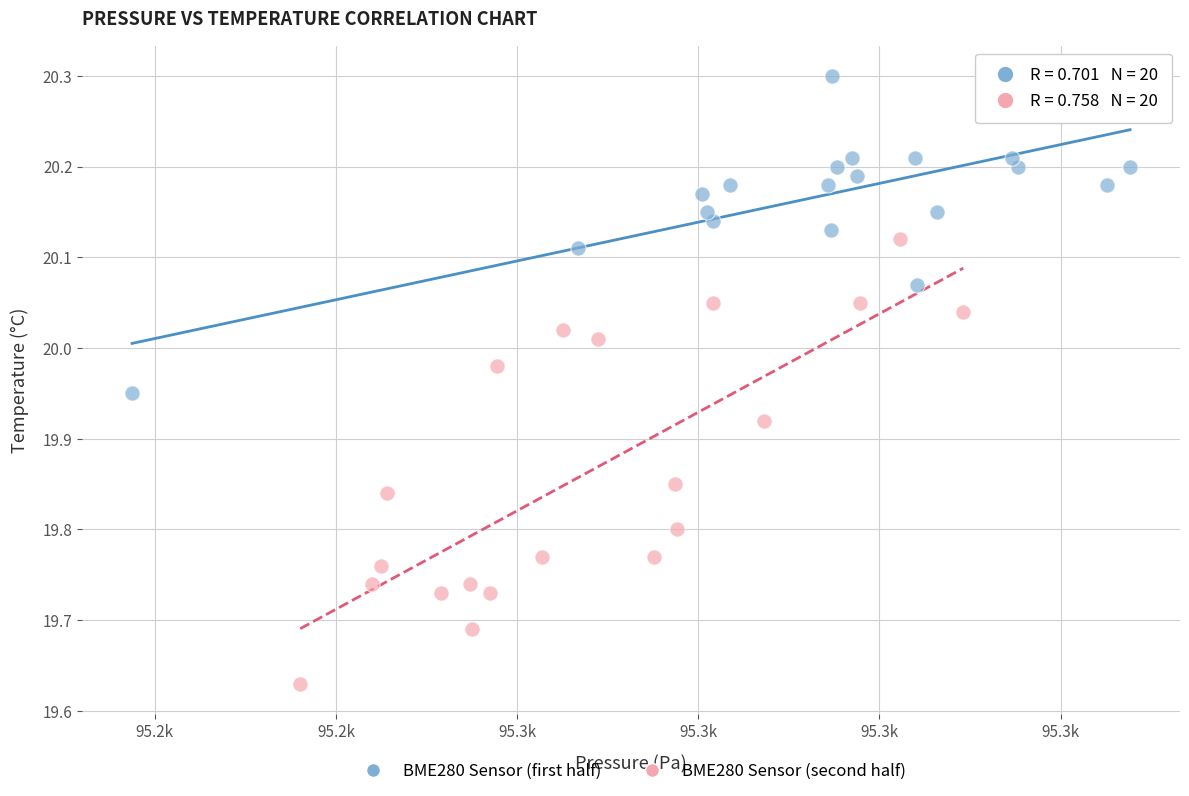

Which series reaches the minimum Y coordinate?

BME280 Sensor (second half)